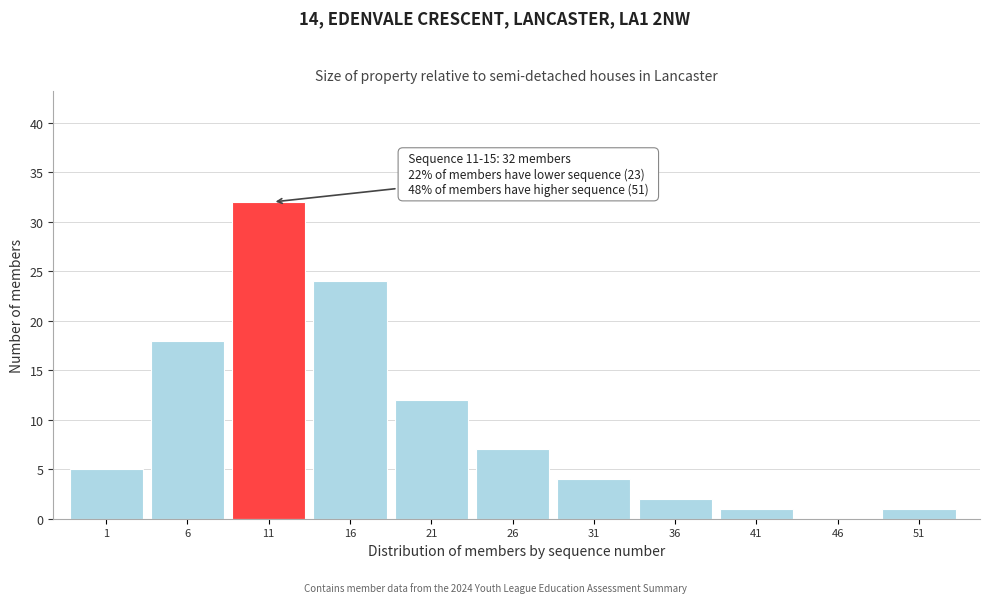

Reading left to right, extract all data points from this chart.

1=5	6=18	11=32	16=24	21=12	26=7	31=4	36=2	41=1	46=0	51=1